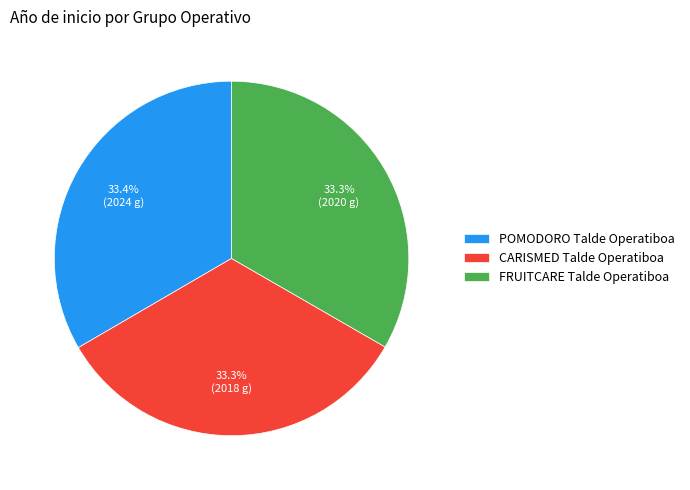

To the nearest percent, what is the combined percentage of POMODORO Talde Operatiboa and FRUITCARE Talde Operatiboa?

67%